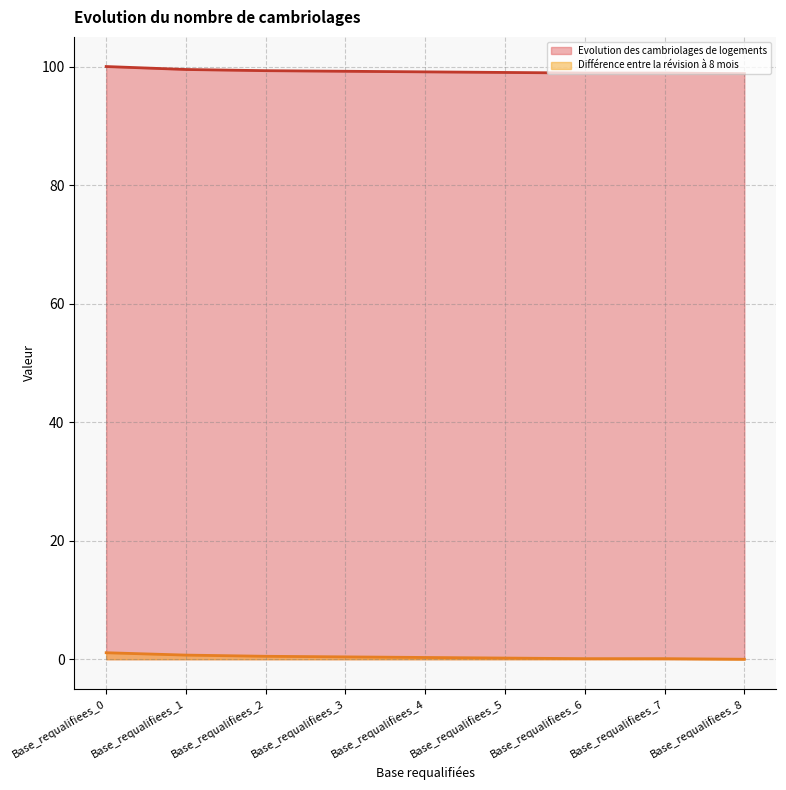

At which label does Différence entre la révision à 8 mois reach its minimum?

Base_requalifiees_8